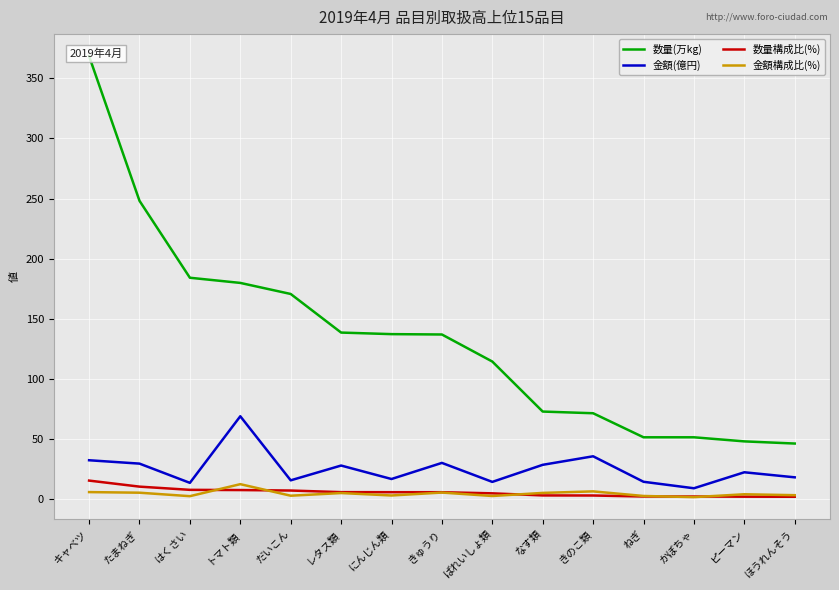

Which category has the highest value across all series?

キャベツ